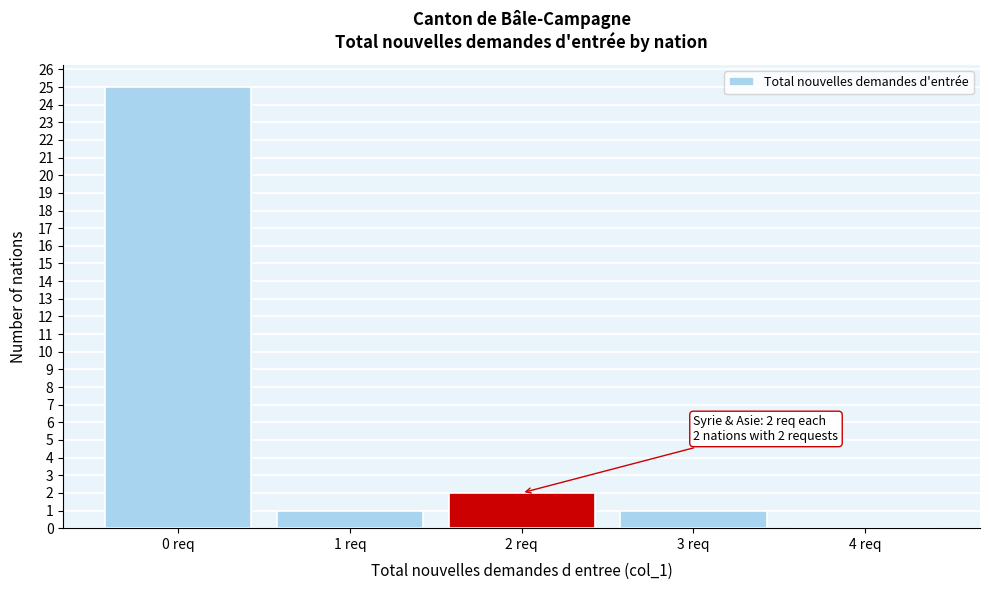

Over which range of the x-axis is the bar tallest?

-0.5 to 0.5